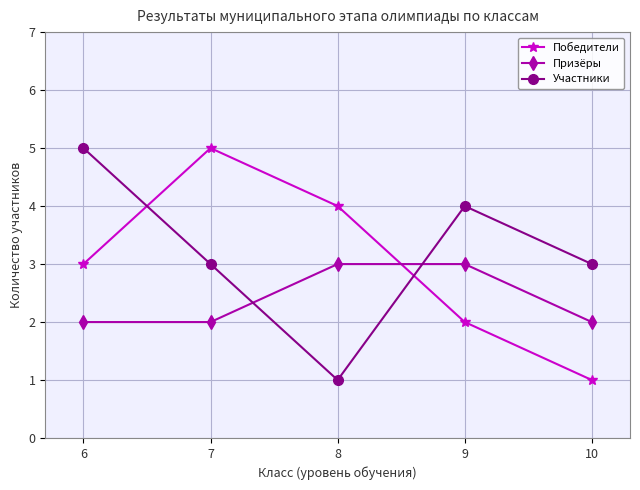

How many times do Победители and Призёры cross each other?

1